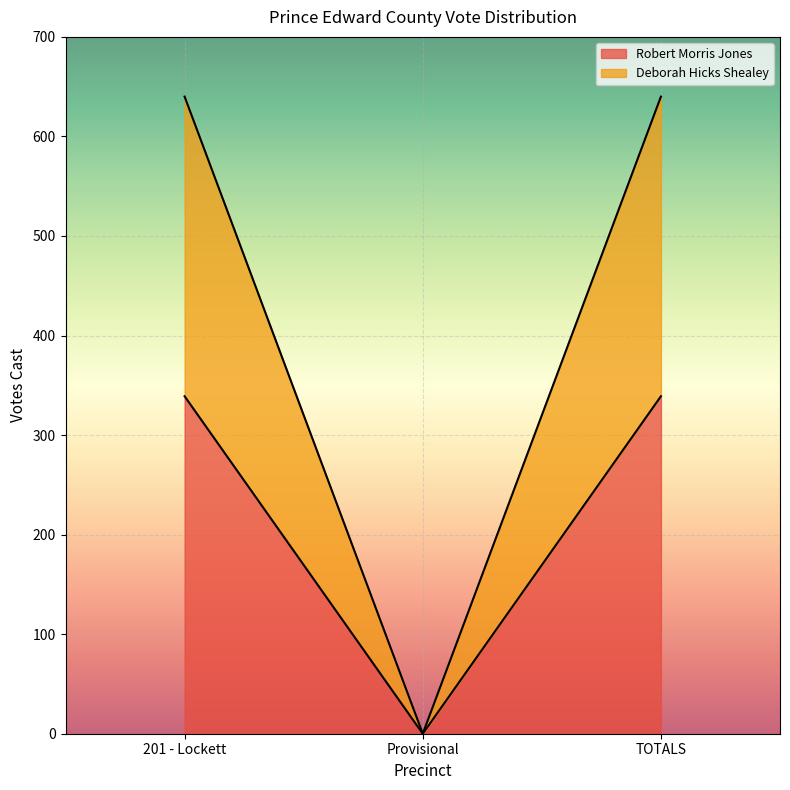

At Provisional, list the series in order from smallest to largest.

Robert Morris Jones, Deborah Hicks Shealey